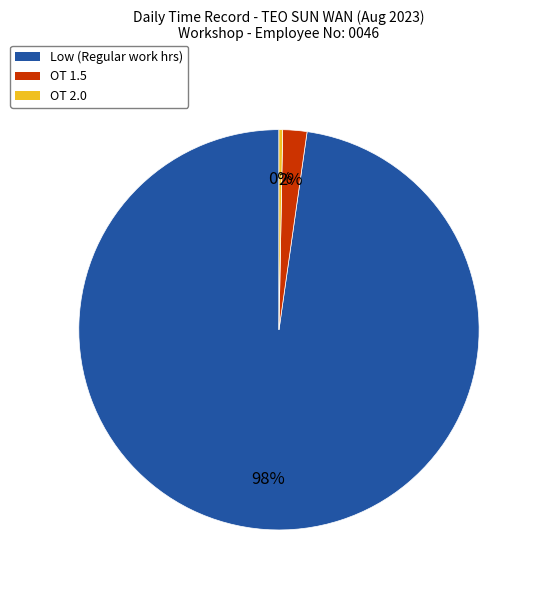

How many slices are in this pie chart?

3